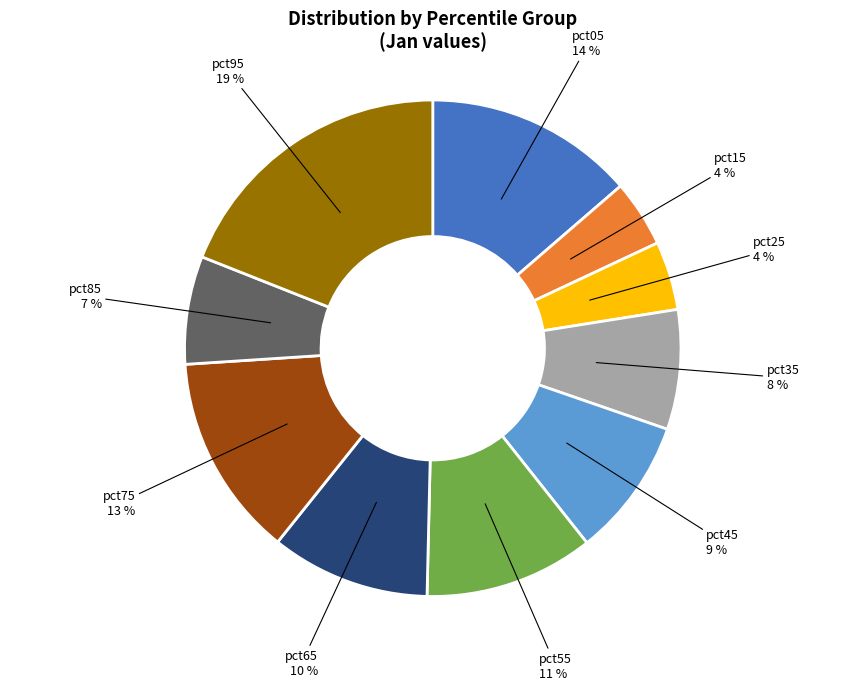

To the nearest percent, what is the average slice percentage?

10%